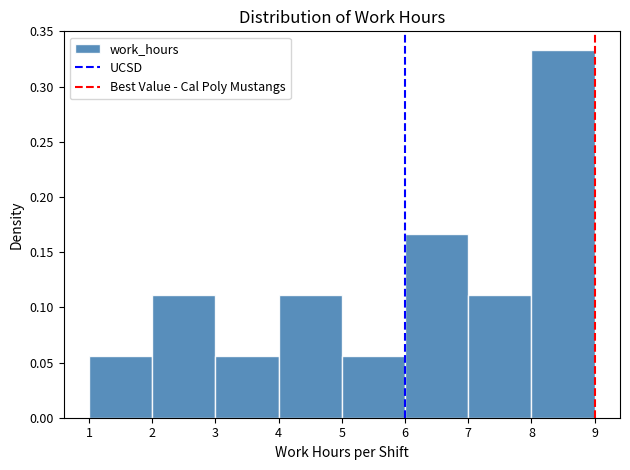

Reading left to right, transcribe this chart: for each bar, give the range it covers on the x-axis and its height. The values are not printed on the chart, so give them approximately, as read against the axis.

1 to 2: 0.055
2 to 3: 0.110
3 to 4: 0.055
4 to 5: 0.110
5 to 6: 0.055
6 to 7: 0.165
7 to 8: 0.110
8 to 9: 0.335